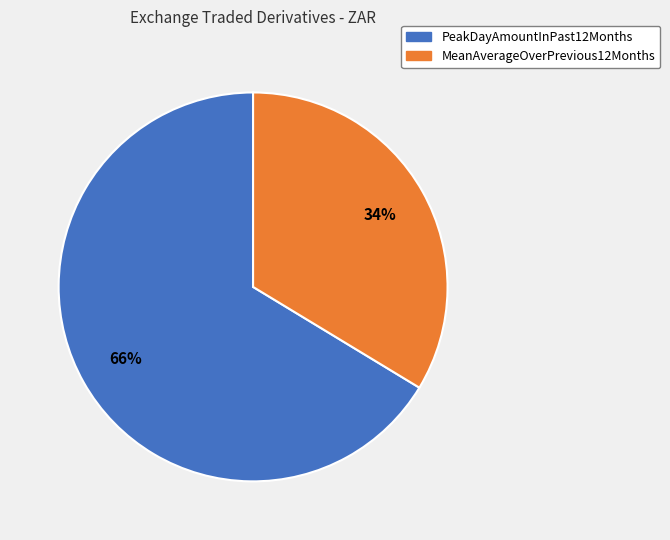

Count the number of slices in the pie.

2